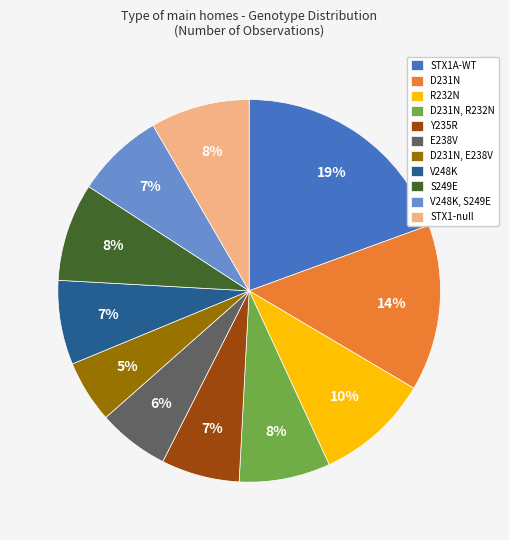

What percentage is the D231N, R232N slice, to the nearest percent?

8%